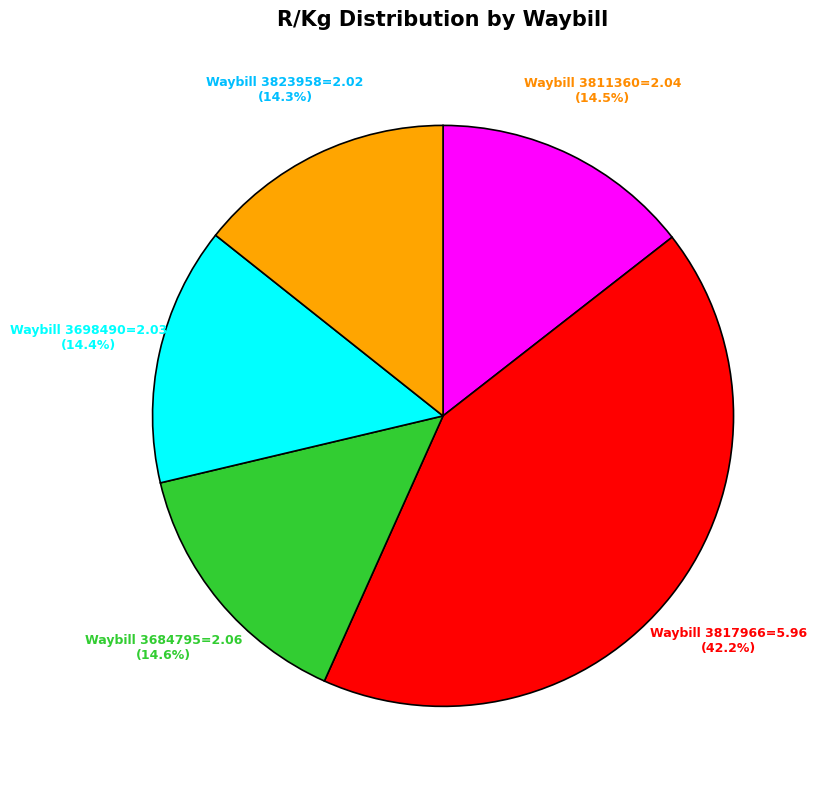

How many slices are in this pie chart?

5